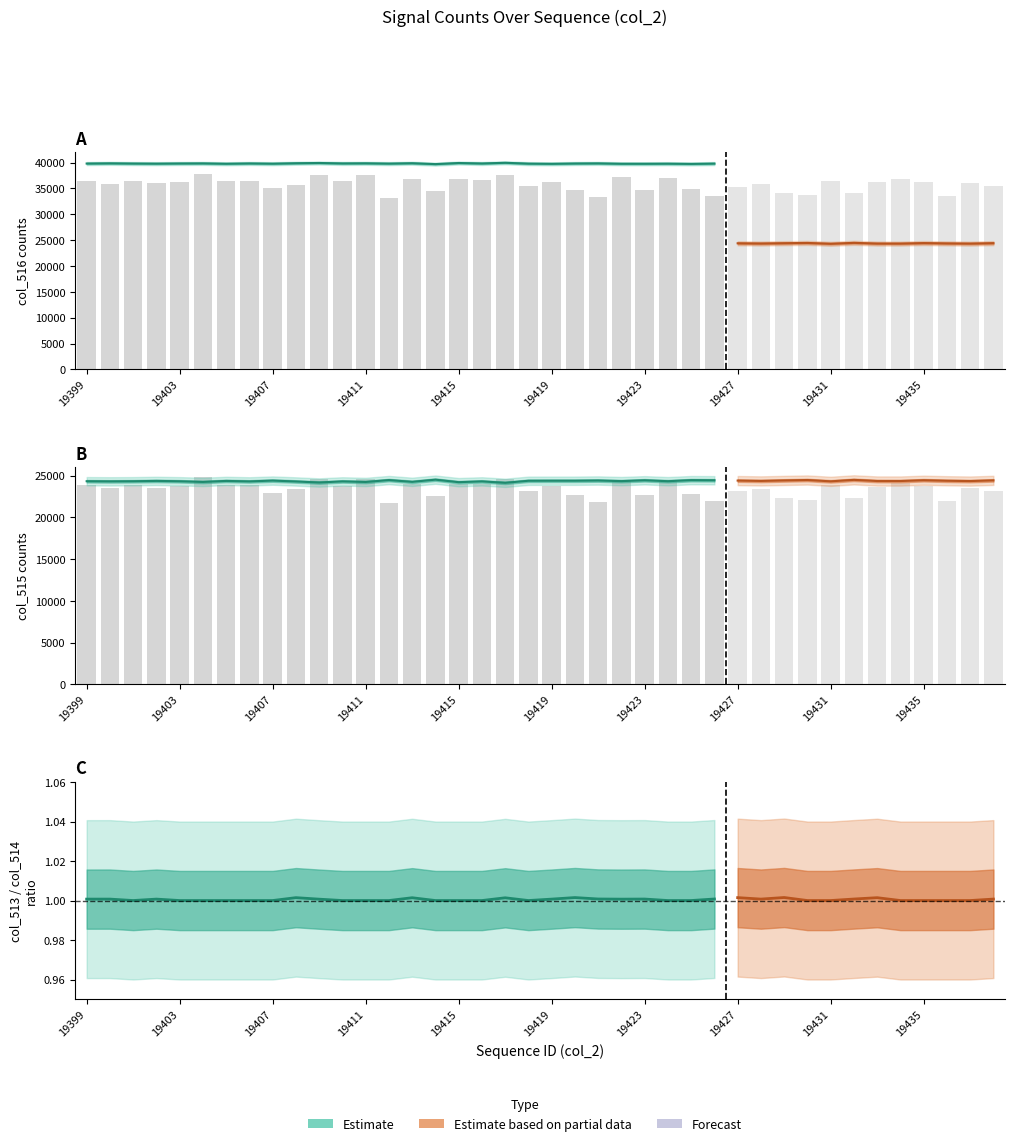

What is the sum of all col_513 values?

55023